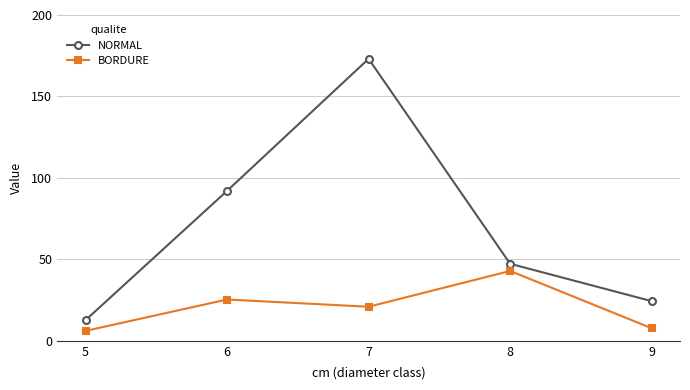

What is the difference between the BORDURE values at 9 and 8?

35.2